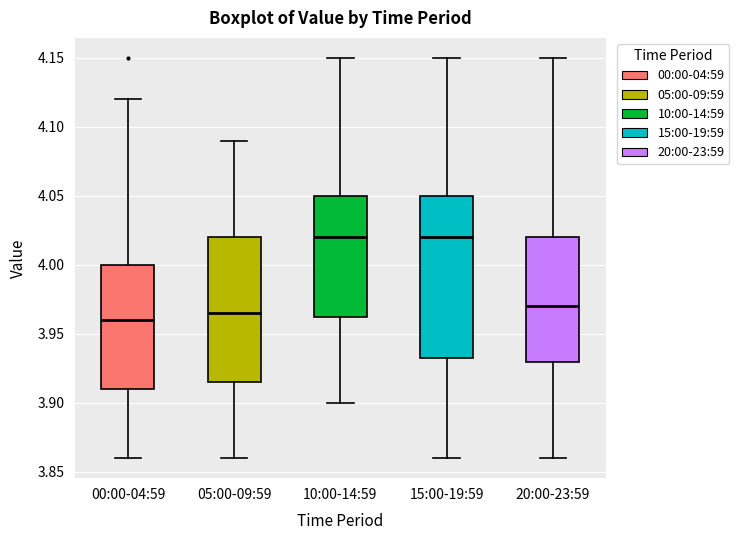

Reading left to right, read every box against the y-axis: the position of its median line, the range the box covers, and the ends of its whiskers. The values are not printed on the chart, so give them approximately, as read against the axis.

00:00-04:59: median 3.960, box 3.910 to 4.000, whiskers 3.860 to 4.120
05:00-09:59: median 3.965, box 3.915 to 4.020, whiskers 3.860 to 4.090
10:00-14:59: median 4.020, box 3.965 to 4.050, whiskers 3.900 to 4.150
15:00-19:59: median 4.020, box 3.935 to 4.050, whiskers 3.860 to 4.150
20:00-23:59: median 3.970, box 3.930 to 4.020, whiskers 3.860 to 4.150